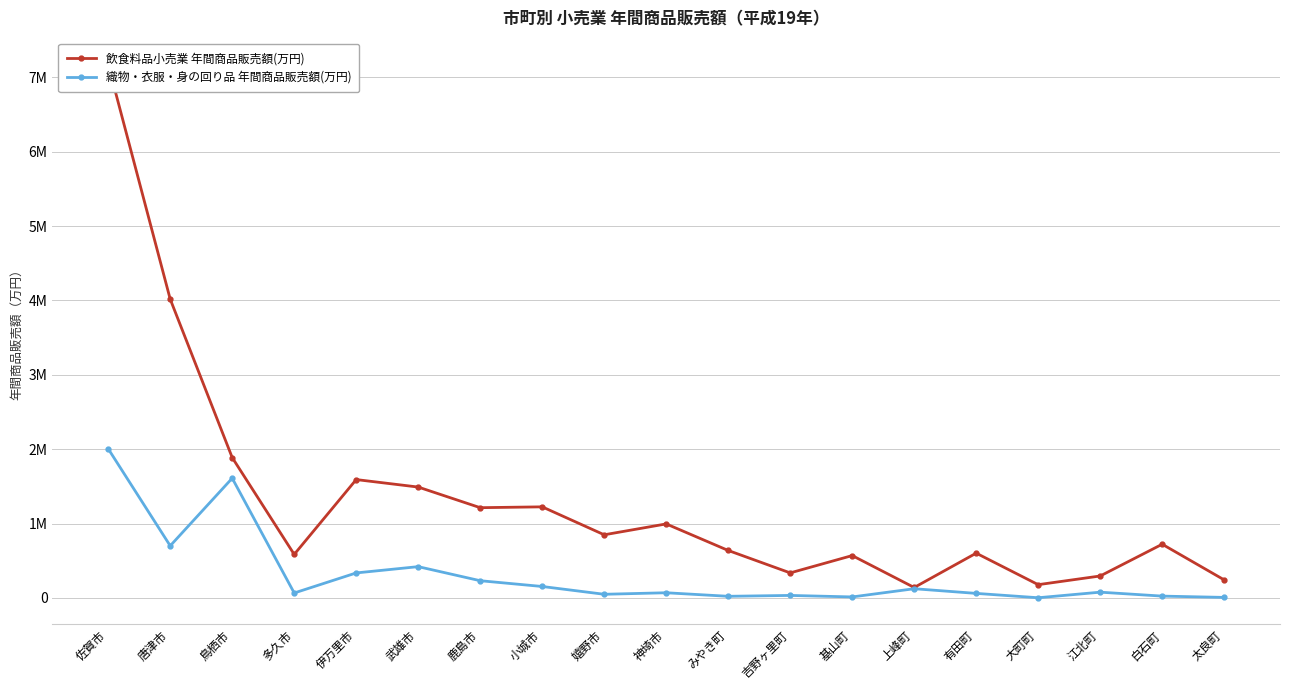

In 織物・衣服・身の回り品 年間商品販売額(万円), how many points are higher than both neighbors (excluding endpoints)?

6